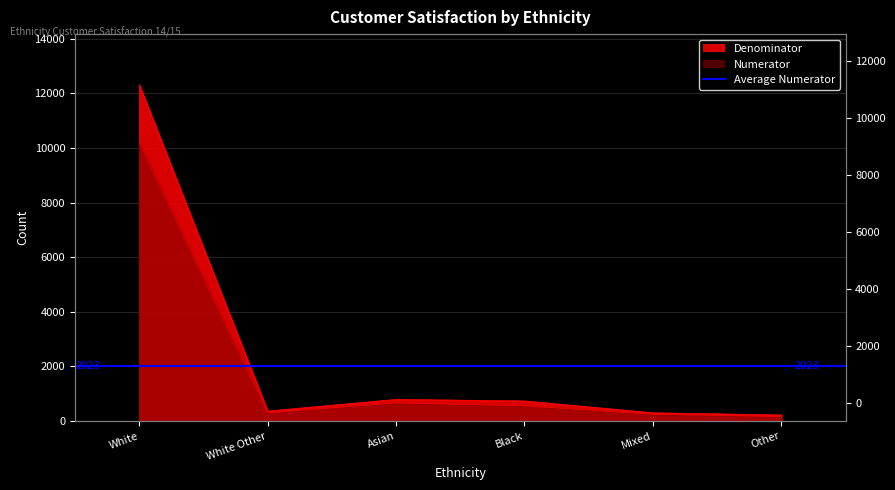

What is the difference between the highest and lowest values at Black?

181